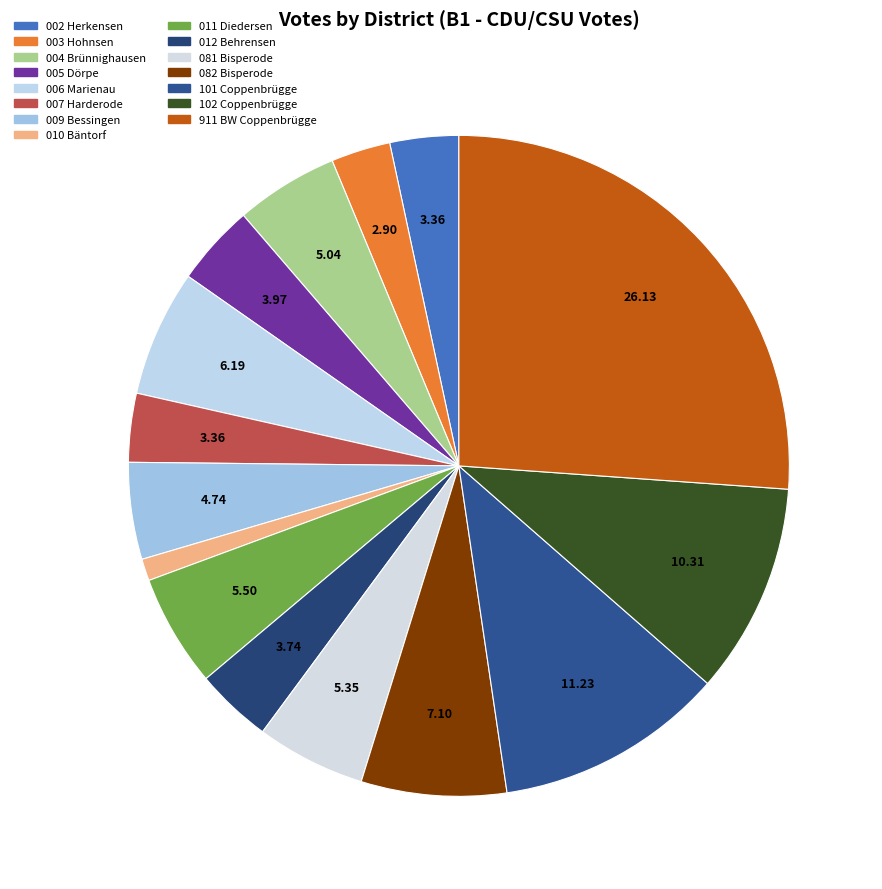

Count the number of slices in the pie.

15